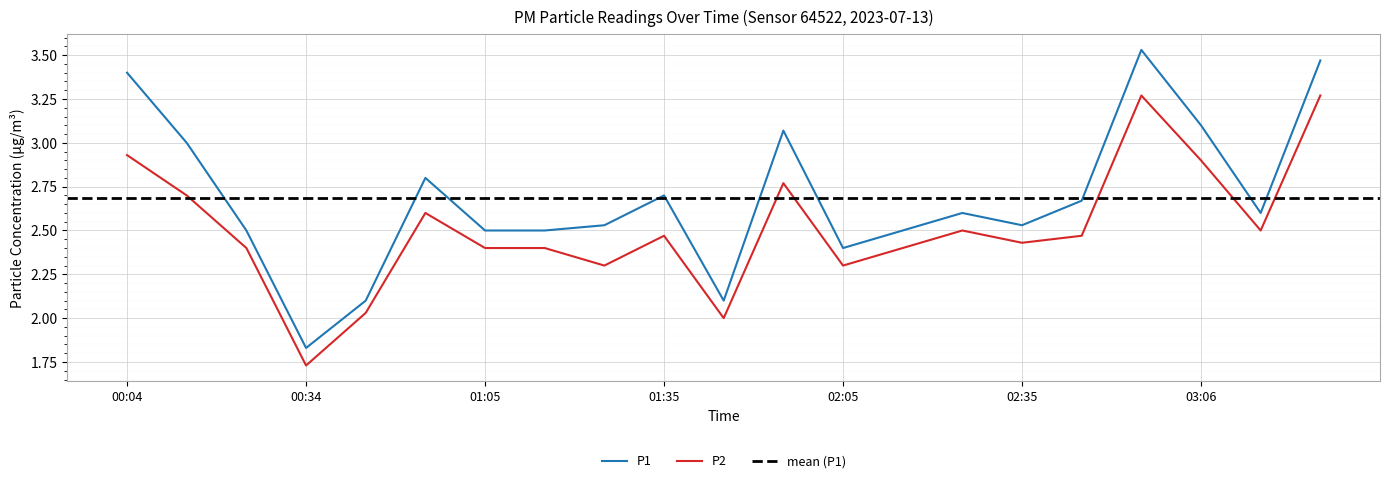

List the series in order of their overall mean, lowest first.

P2, P1